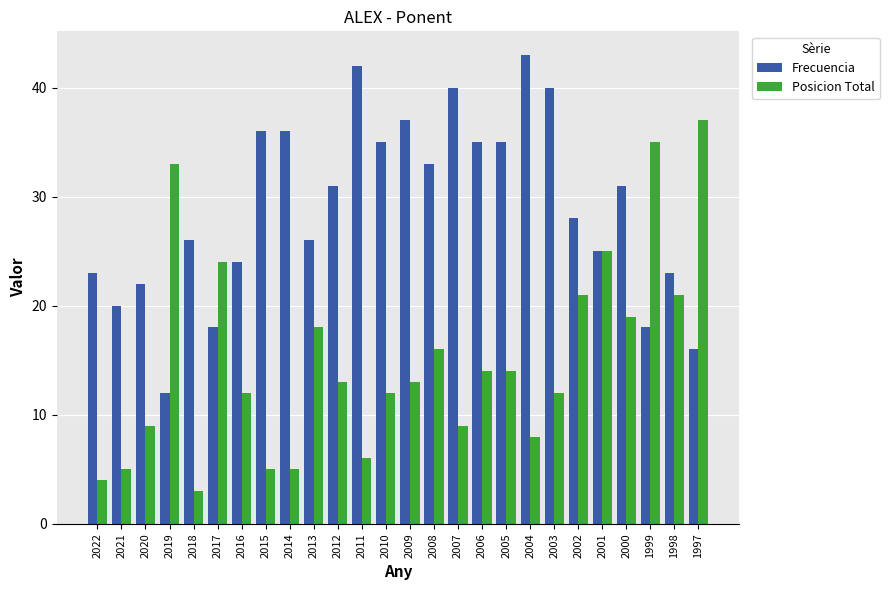

The Frecuencia series shows 65 at 2004. True or false?

False